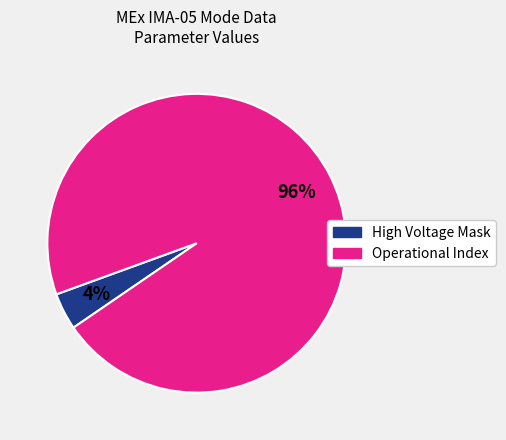

How many slices are in this pie chart?

2